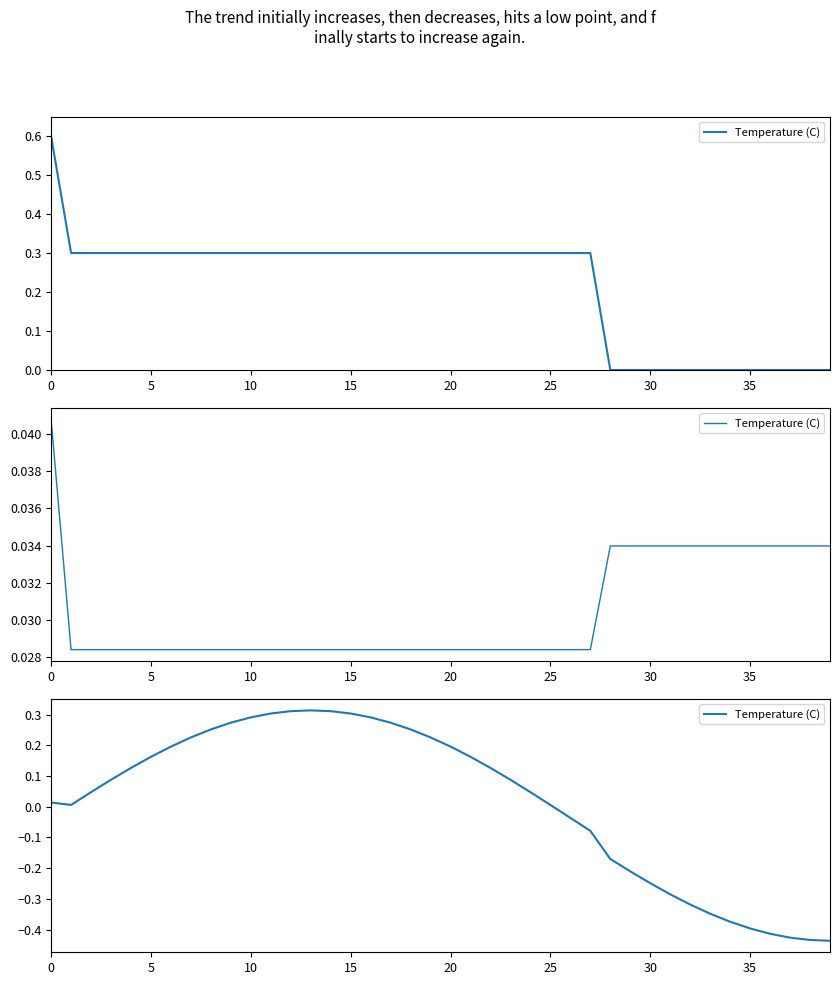

How many interior local peaks (higher than both neighbors) does the data have?

1